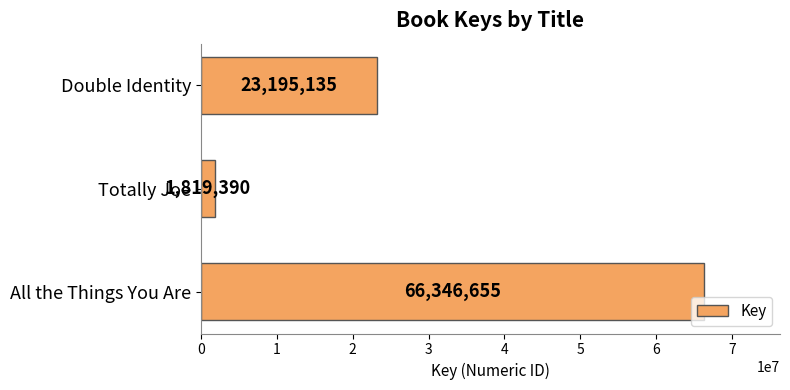

Which category has the lowest value across all series?

Totally Joe